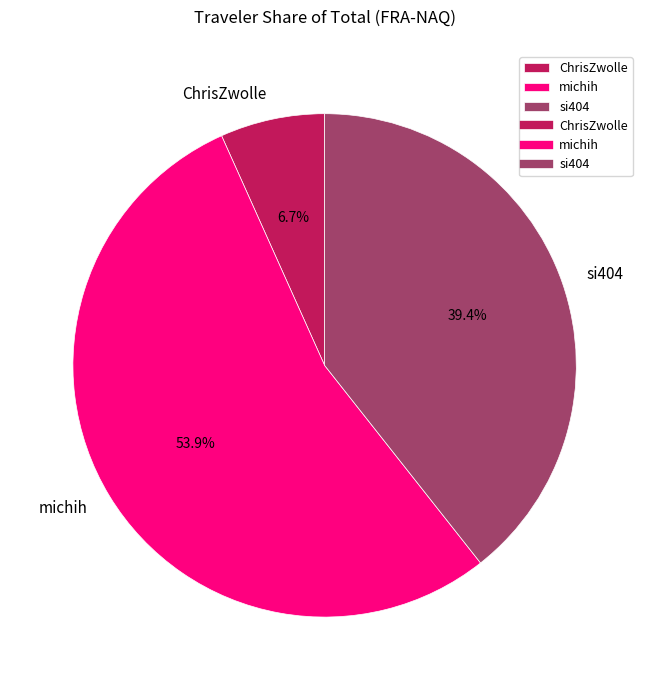

How many segments does this pie chart have?

3